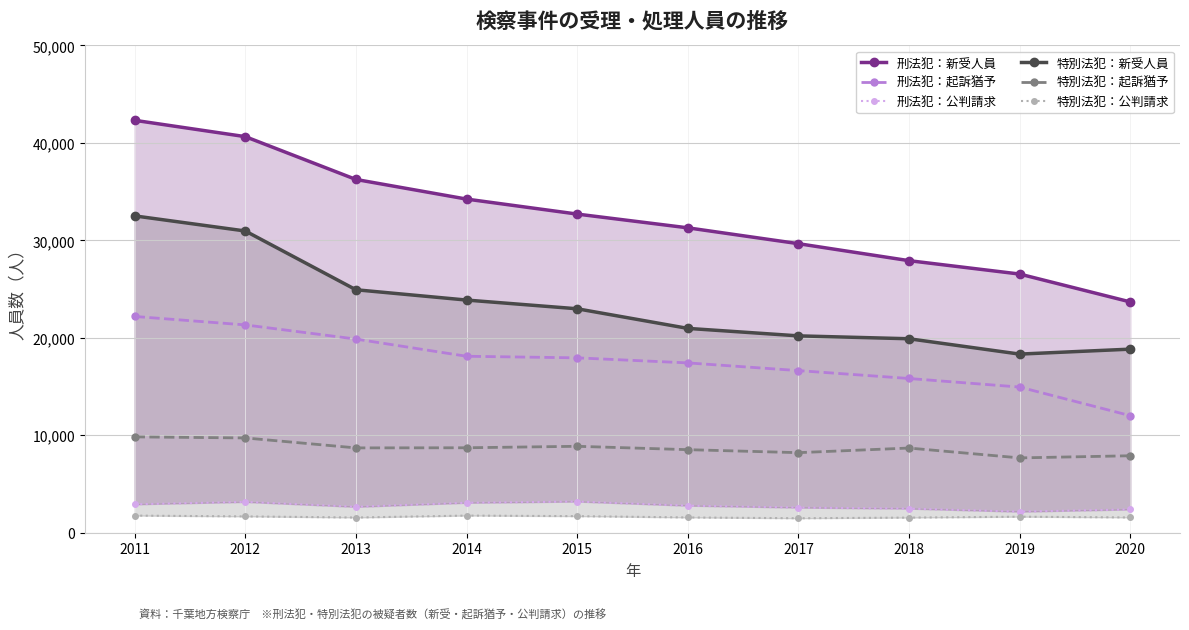

What are all the series names shown in the legend?

刑法犯：新受人員, 刑法犯：起訴猶予, 刑法犯：公判請求, 特別法犯：新受人員, 特別法犯：起訴猶予, 特別法犯：公判請求